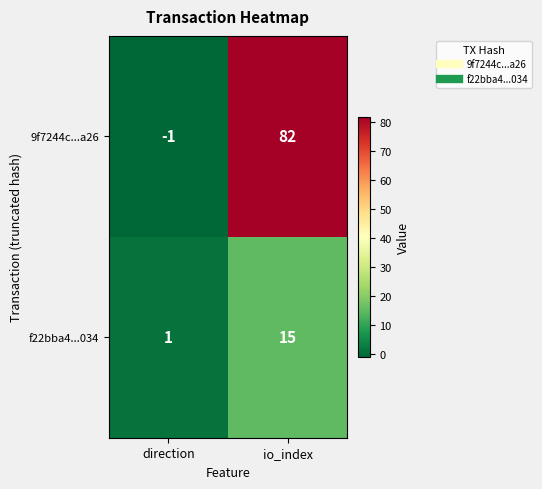

Is it true that f22bba4...034 equals 1 at direction?

True